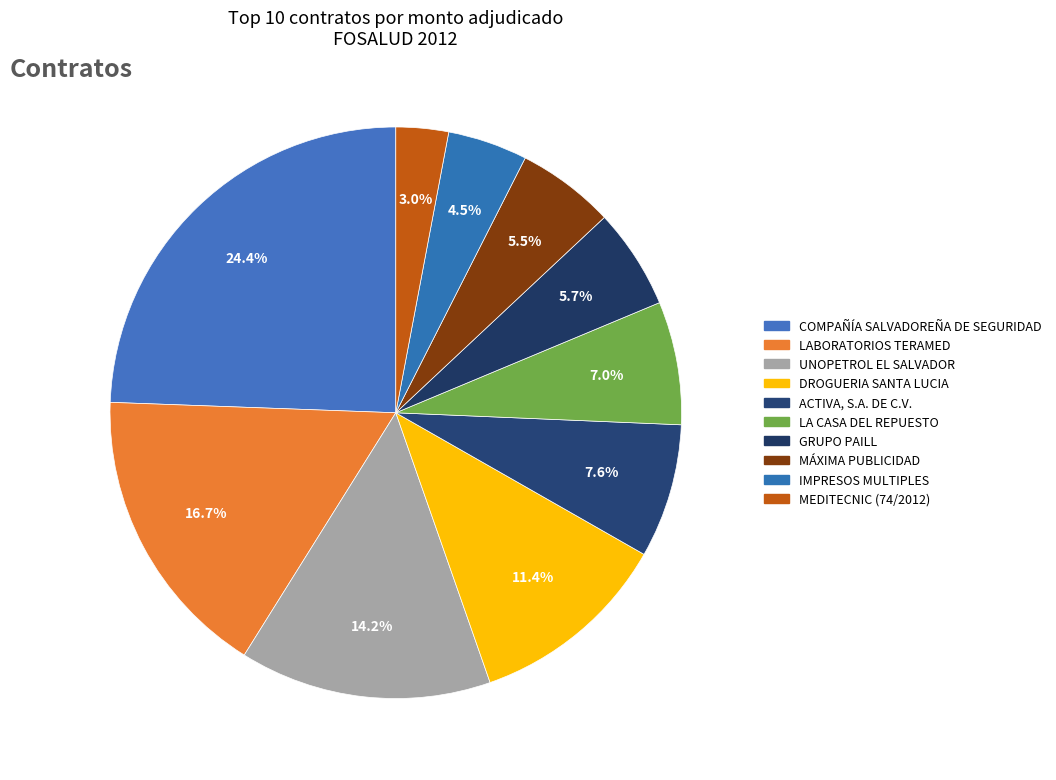

What is the total percentage of GRUPO PAILL and MÁXIMA PUBLICIDAD?

11.2%